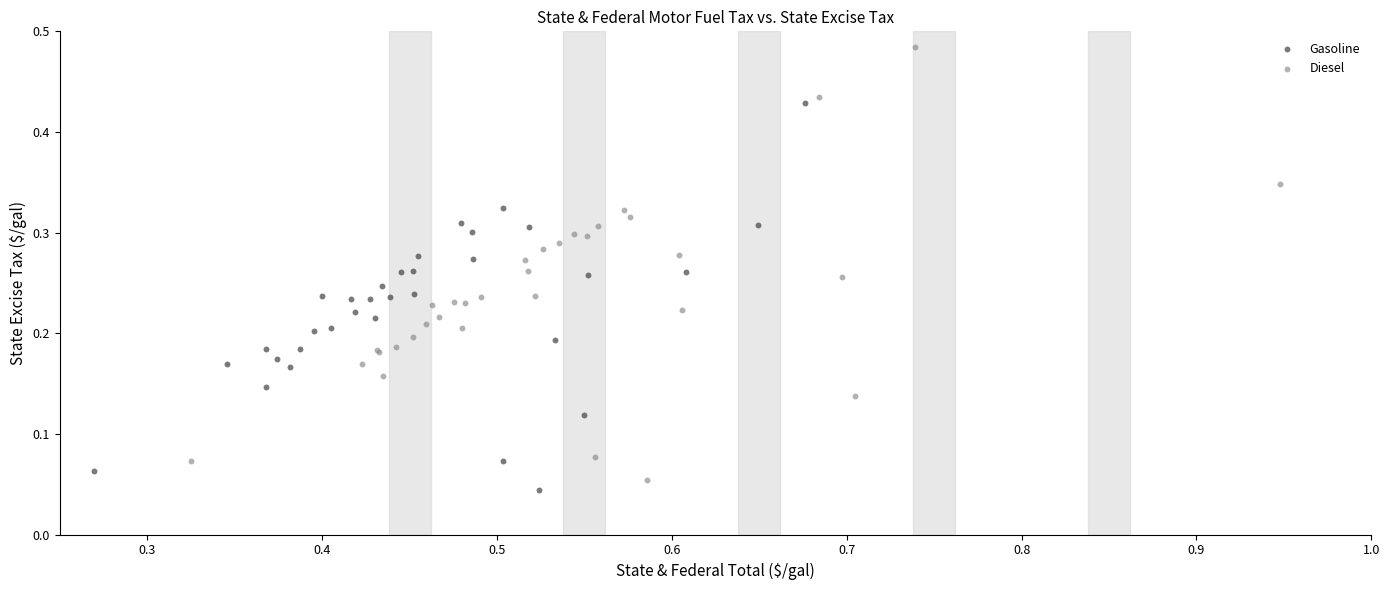

Which series contains the highest Y value?

Diesel